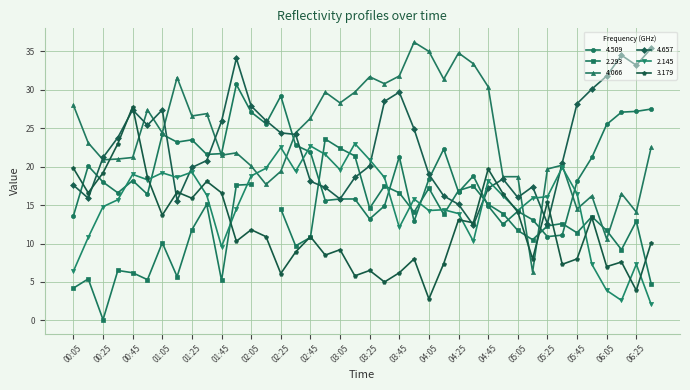

The 3.179 series shows 5.1 at 01:05. True or false?

False